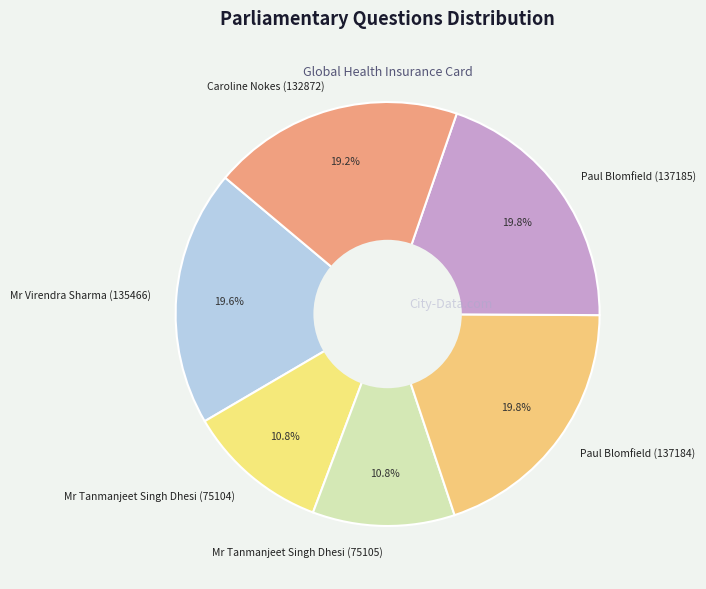

Do Mr Tanmanjeet Singh Dhesi (75104) and Mr Virendra Sharma (135466) together represent more than half of the pie?

No